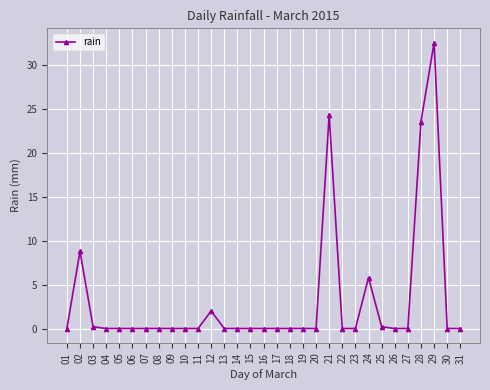

At which label is the value closest to 16?

02